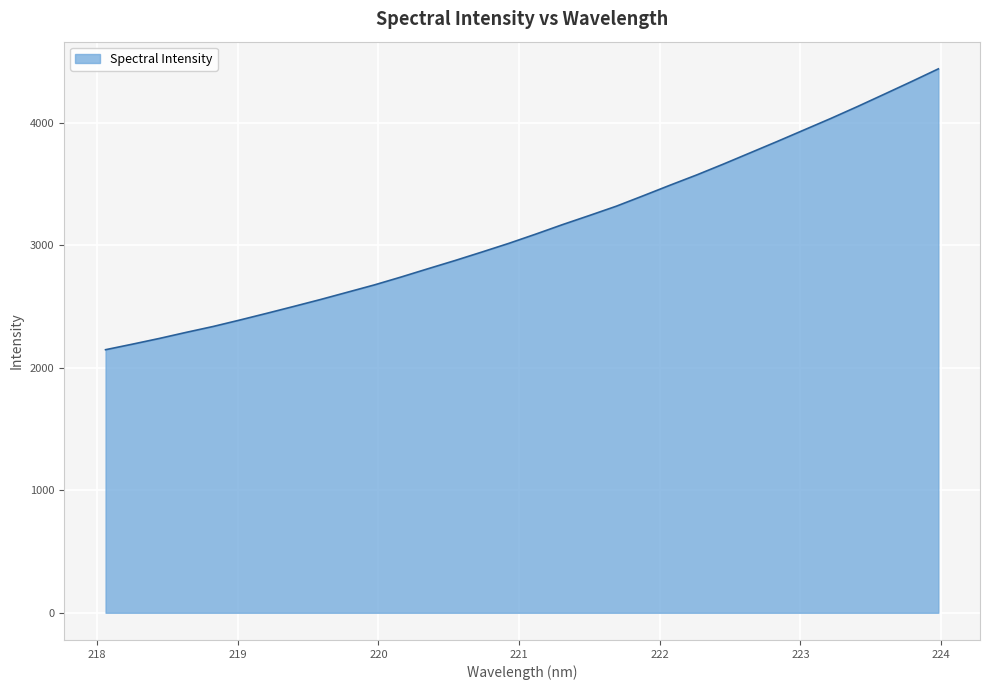

What is the difference between the maximum and minimum values?

2291.5